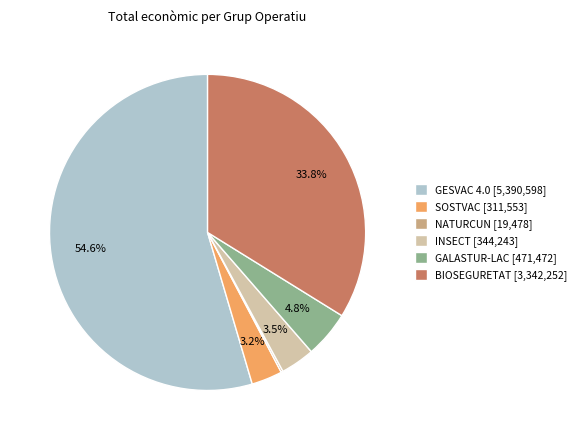

Which has a higher value, GESVAC 4.0 or GALASTUR-LAC?

GESVAC 4.0